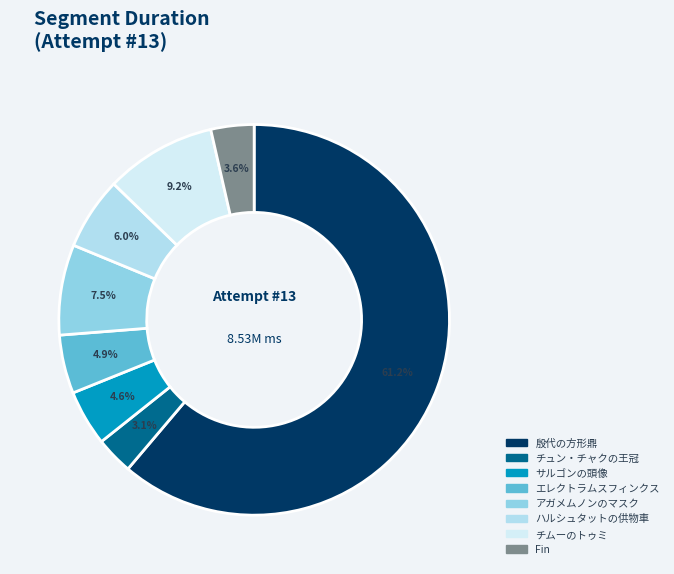

Is it true that アガメムノンのマスク is 7% of the pie?

True